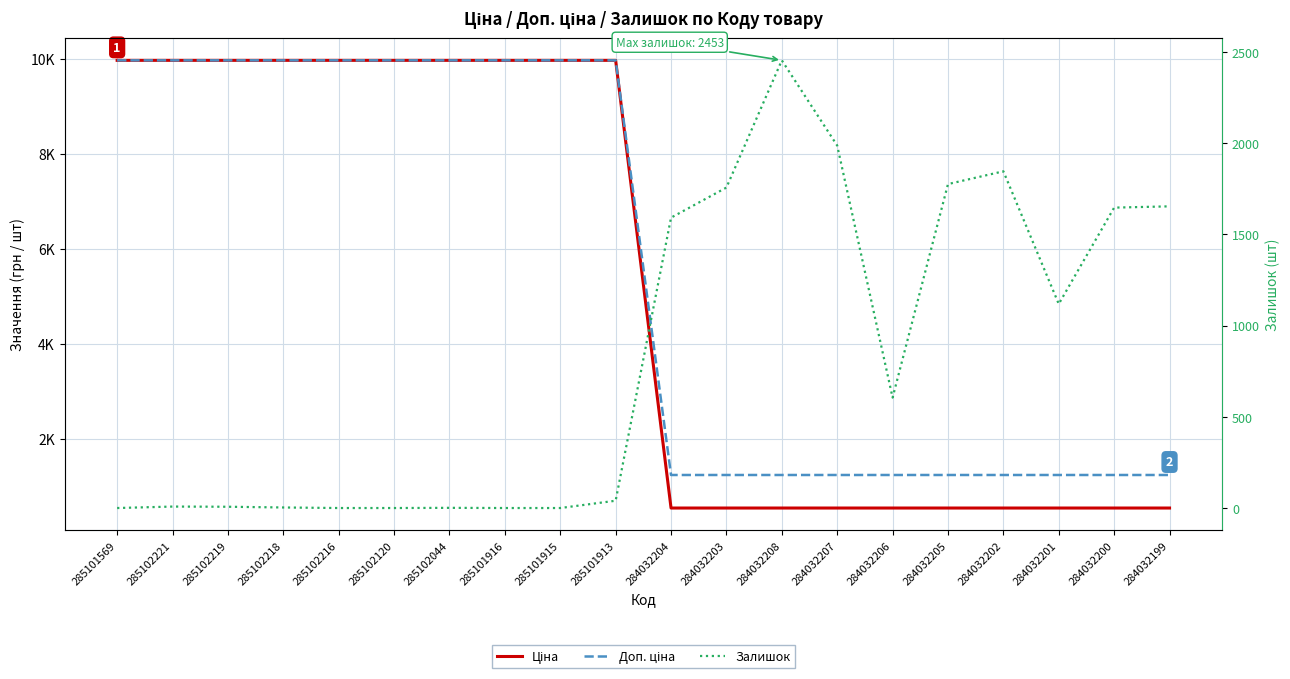

The Доп. ціна series shows 9975.0 at 285102120. True or false?

True